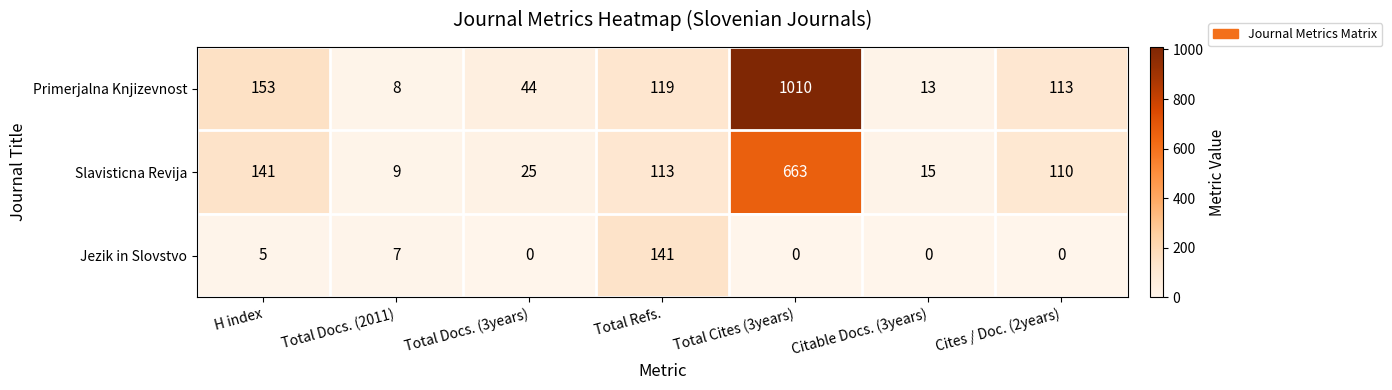

What is the total value across all series at Total Cites (3years)?

1673